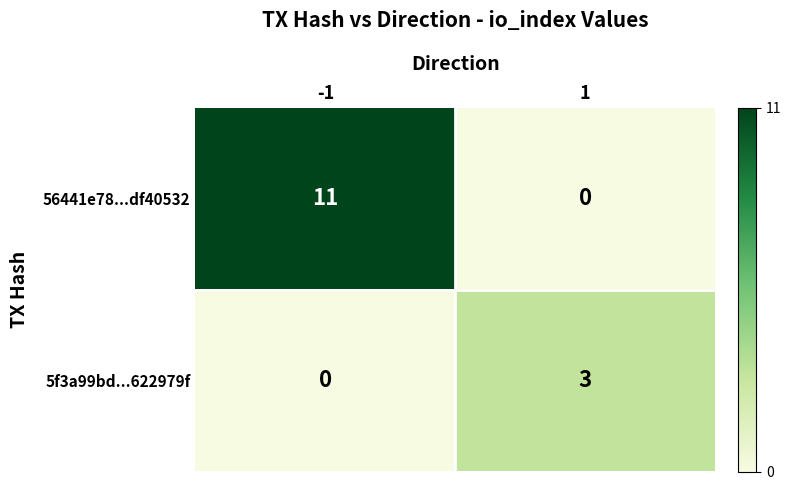

The value of 5f3a99bd...622979f at 1 is 4. True or false?

False